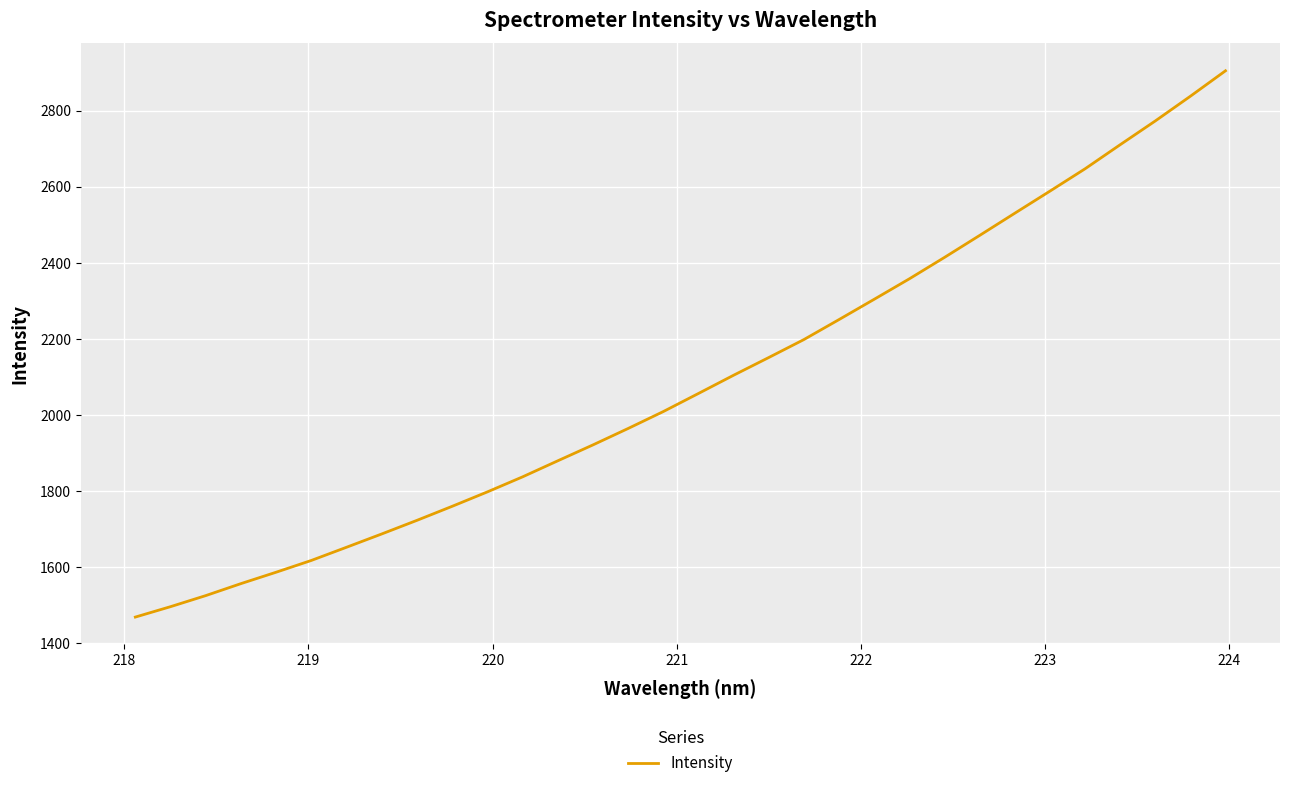

What is the maximum value shown in the chart?

2904.8